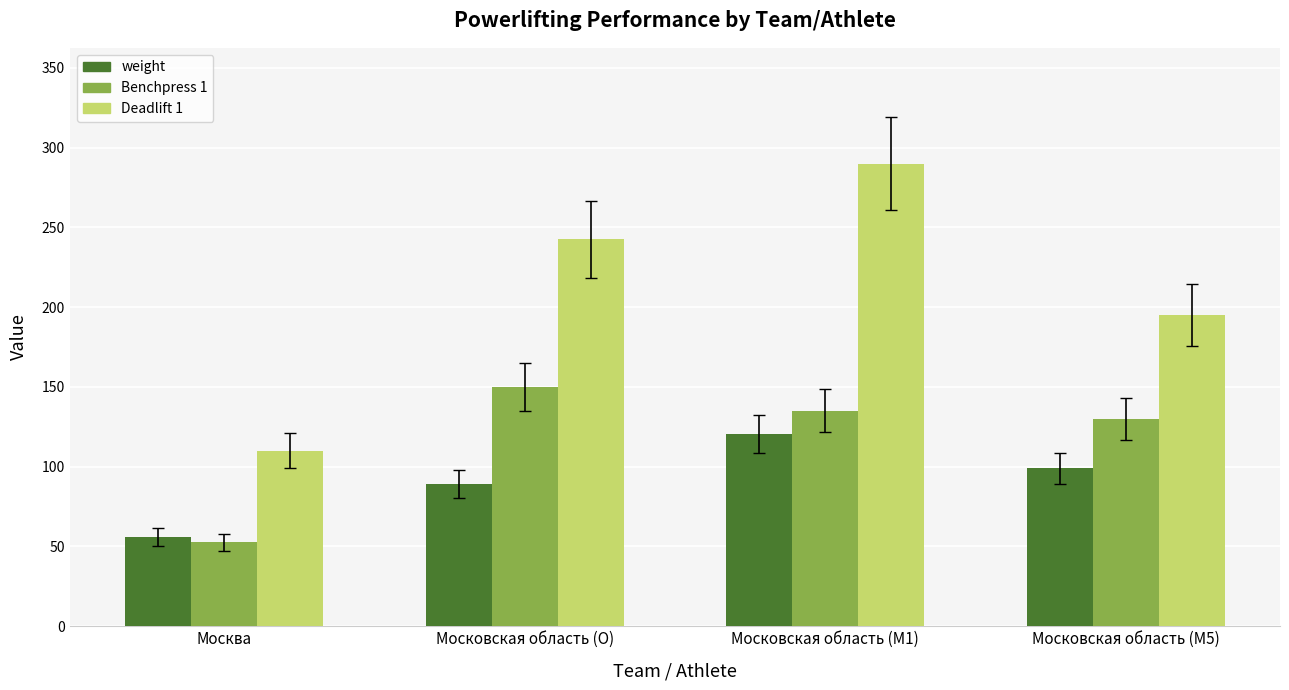

How many bars are there in total?

12